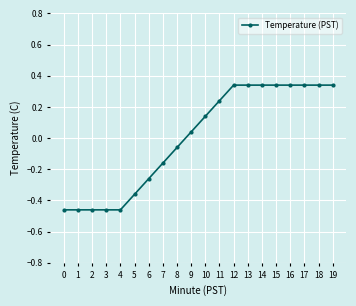

Does the chart have visible grid lines?

Yes